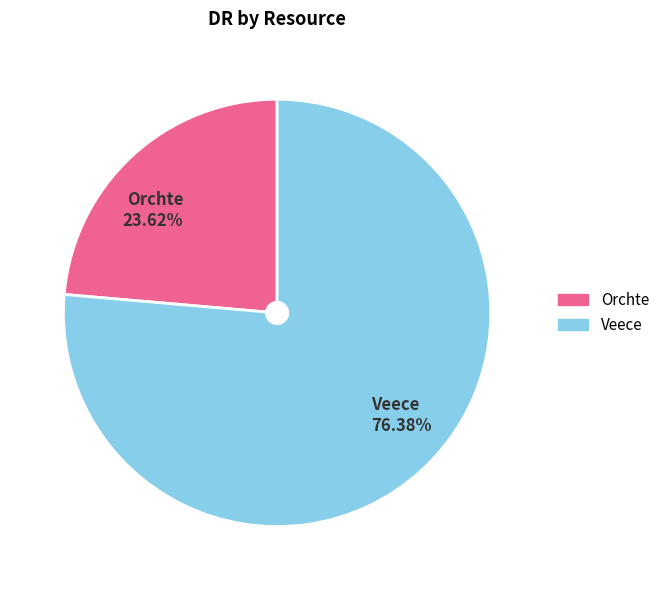

How many segments does this pie chart have?

2